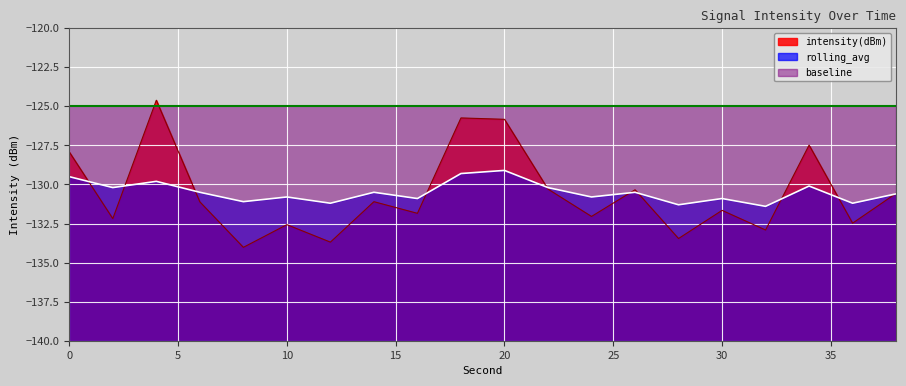

Is it true that rolling_avg equals -71.2 at 22?

False